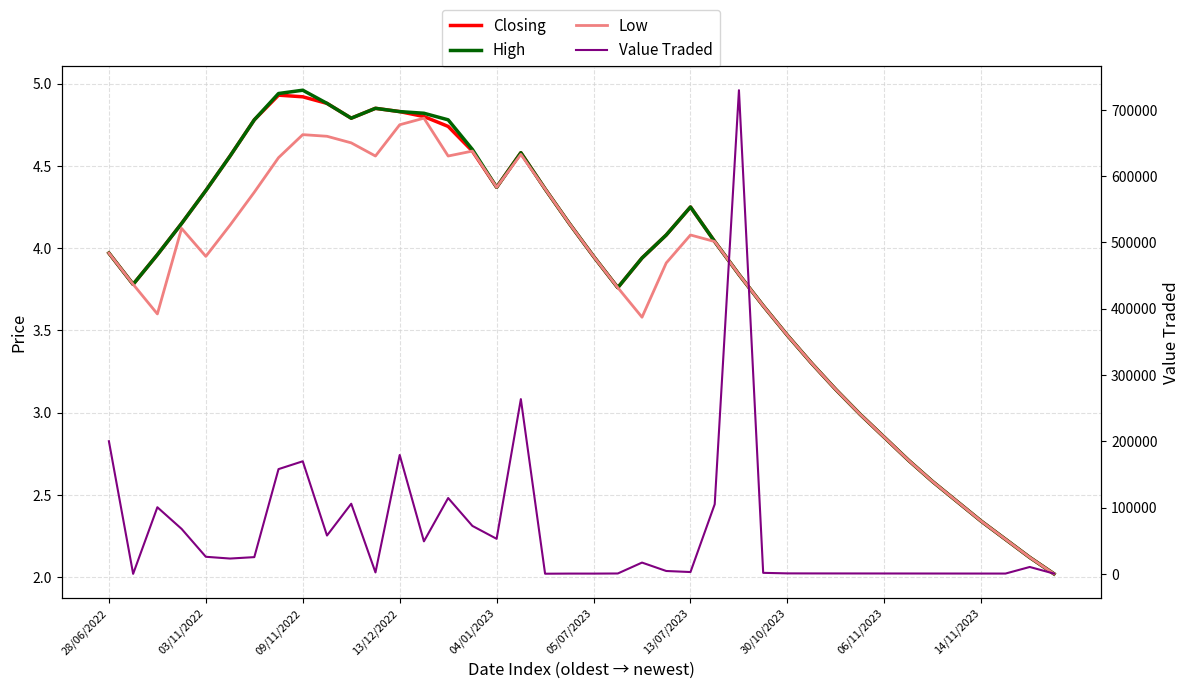

True or false: High and Value Traded cross at least once.

False